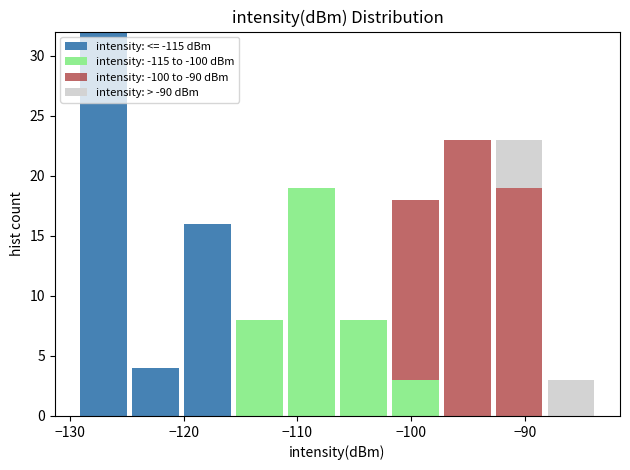

What is the total height of the stacked bar covering -116 to -111 on the x-axis? Neither the bar edges nor the heights are printed on the chart, so give them approximately, as read against the axes.

8